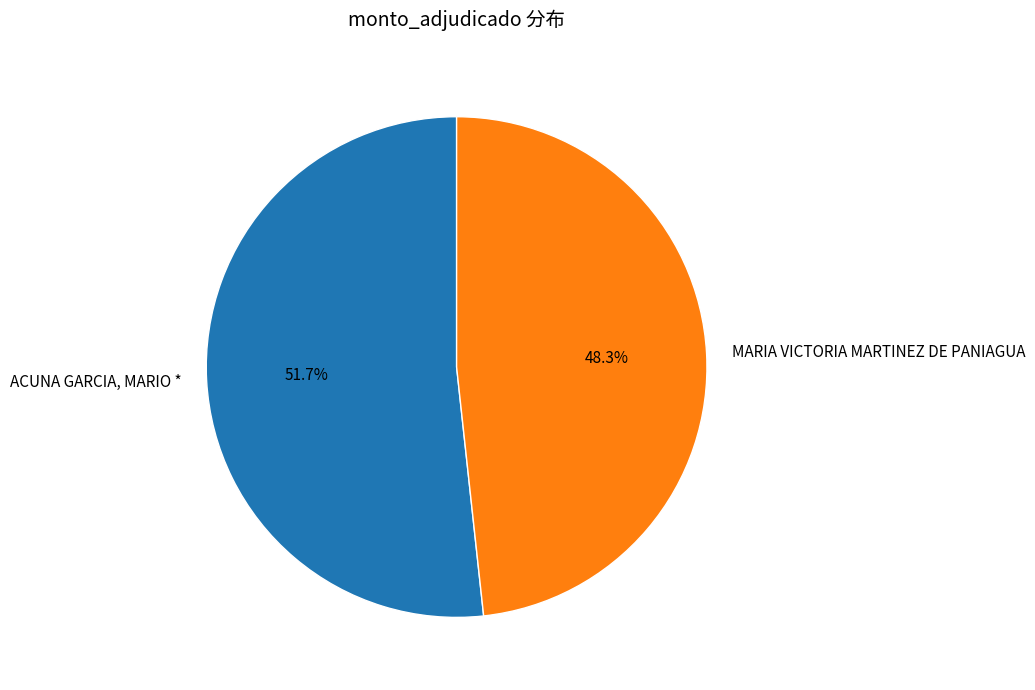

Which category accounts for the majority?

ACUNA GARCIA, MARIO *